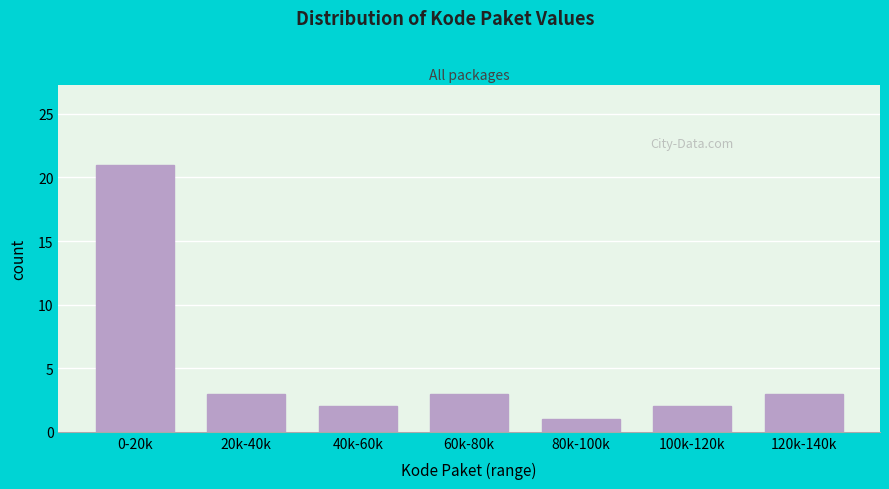

Reading left to right, transcribe all the data shown in this chart.

0-20k=21	20k-40k=3	40k-60k=2	60k-80k=3	80k-100k=1	100k-120k=2	120k-140k=3